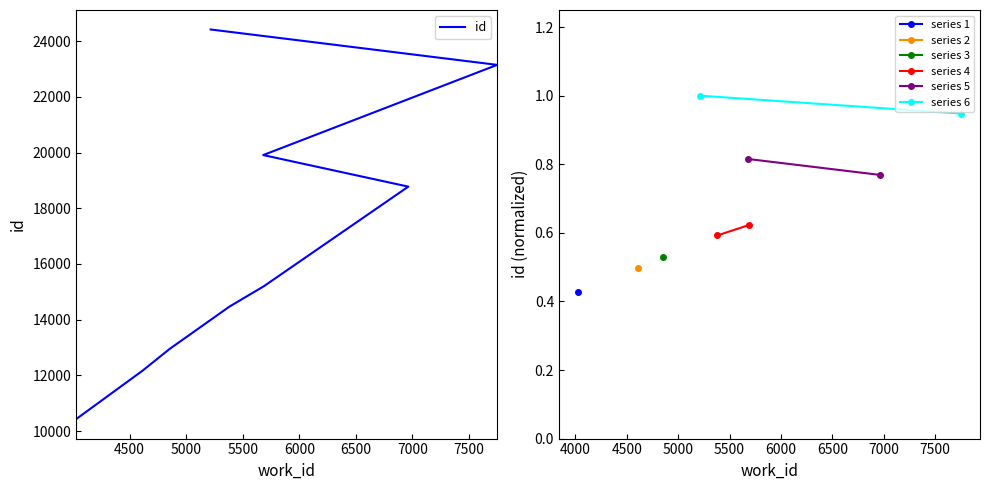

True or false: the data shows 14466 at 5381.

True